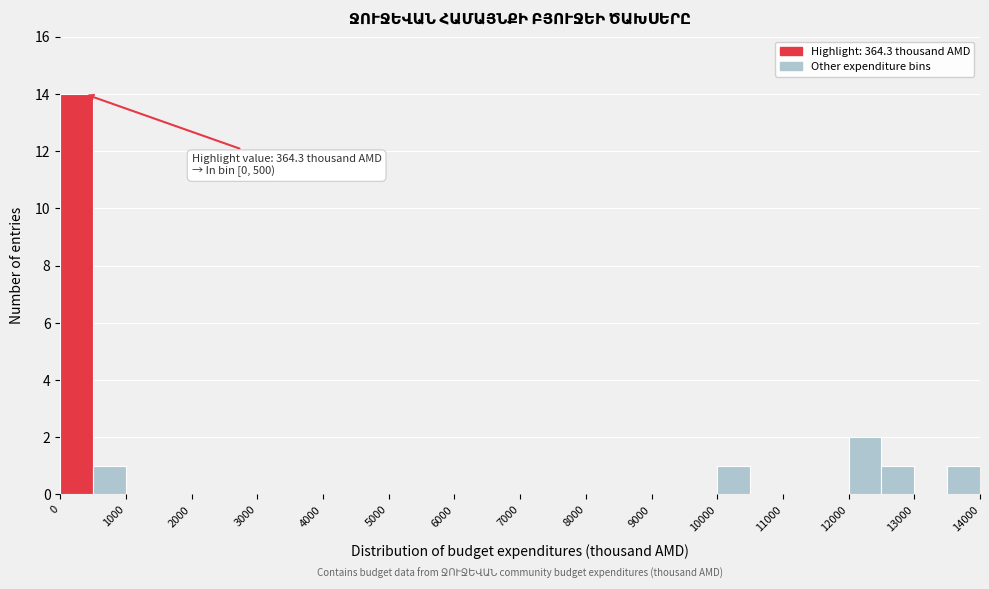

Which range on the x-axis has the tallest bar?

0 to 500